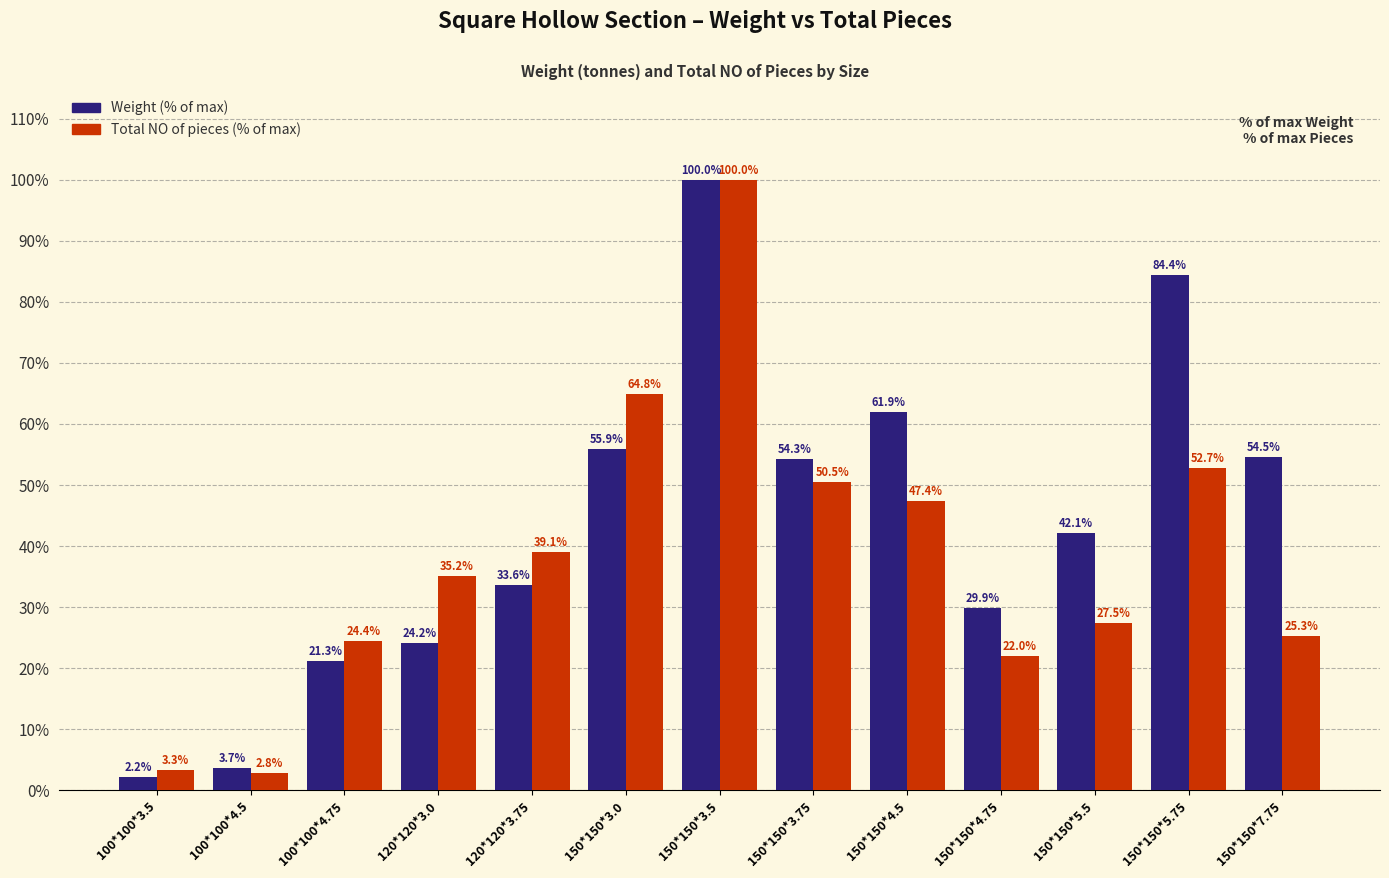

What is the label of the 4th bar from the right?

150*150*4.75